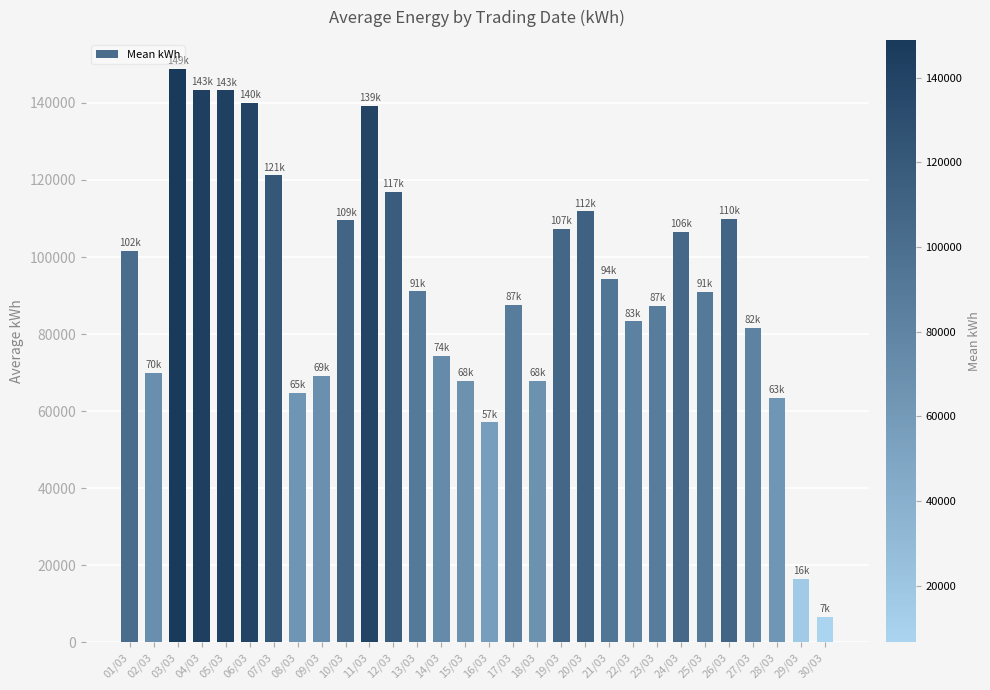

What is the difference between the maximum and minimum values?

142308.3